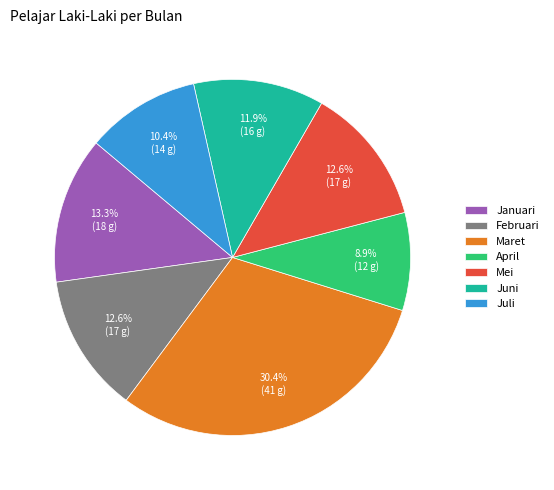

To the nearest percent, what portion does Juli represent?

10%